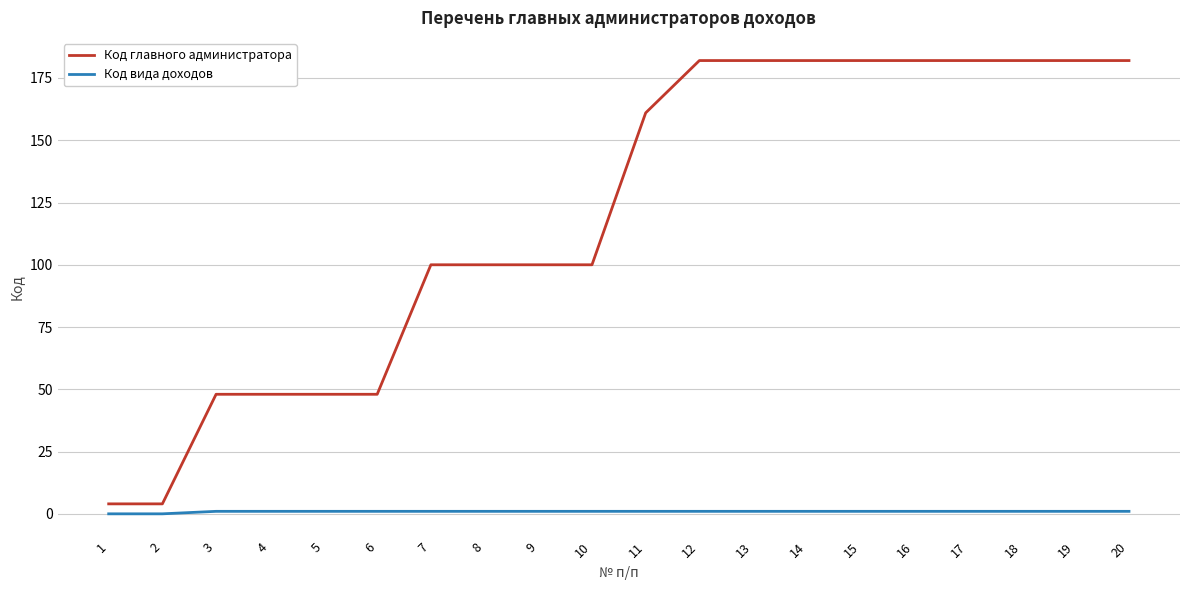

True or false: Код главного администратора has a value of 259 at 19.

False